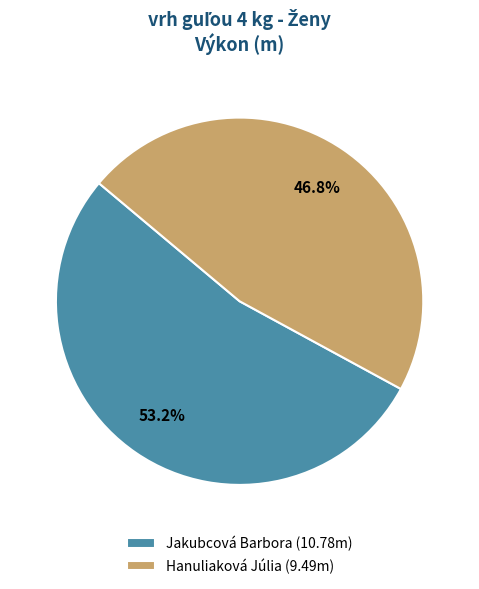

Does any single category account for the majority?

Yes